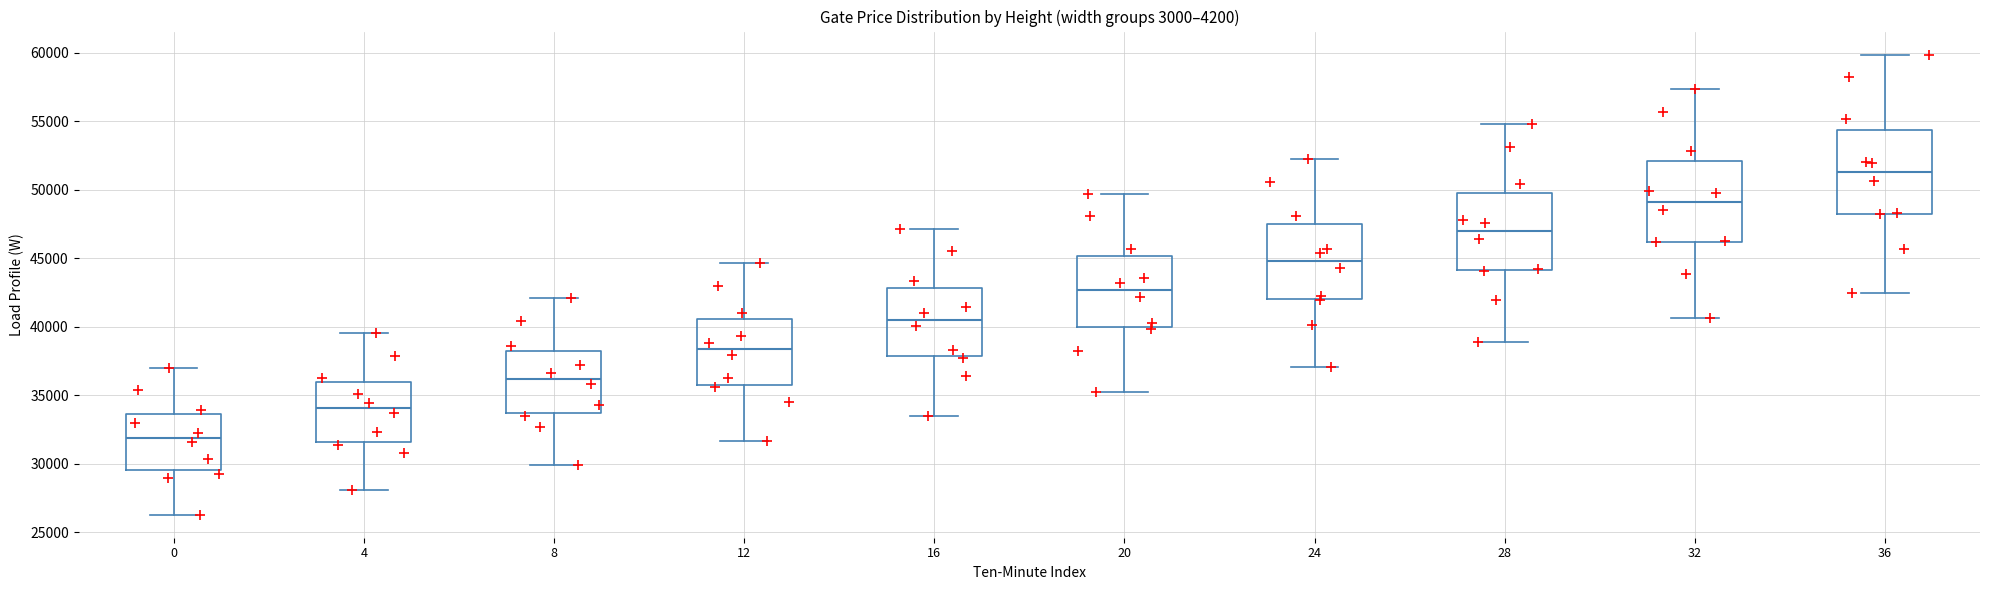

Reading left to right, read every box against the y-axis: the position of its median line, the range the box covers, and the ends of its whiskers. The values are not printed on the chart, so give them approximately, as read against the axis.

0: median 32000, box 29500 to 33500, whiskers 26500 to 37000
4: median 34000, box 31500 to 36000, whiskers 28000 to 39500
8: median 36000, box 33500 to 38500, whiskers 30000 to 42000
12: median 38500, box 36000 to 40500, whiskers 31500 to 44500
16: median 40500, box 38000 to 43000, whiskers 33500 to 47000
20: median 42500, box 40000 to 45000, whiskers 35500 to 49500
24: median 45000, box 42000 to 47500, whiskers 37000 to 52000
28: median 47000, box 44000 to 50000, whiskers 39000 to 55000
32: median 49000, box 46000 to 52000, whiskers 40500 to 57500
36: median 51500, box 48500 to 54500, whiskers 42500 to 60000